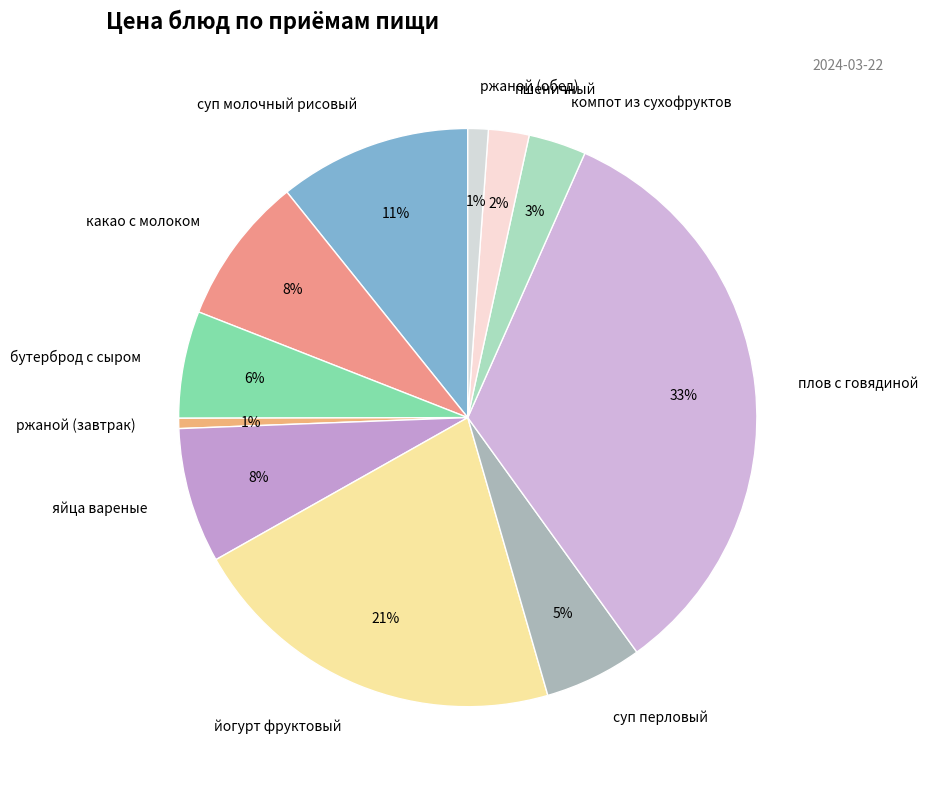

Is яйца вареные the majority of the pie?

No